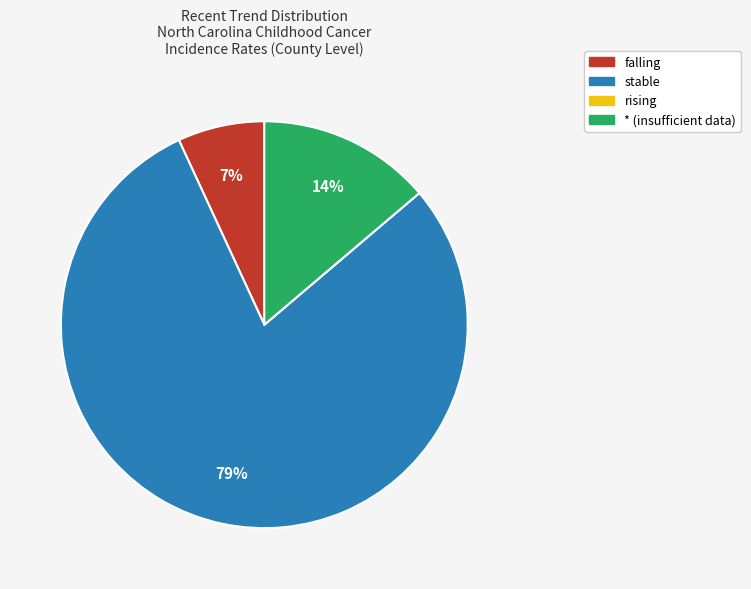

Is there any slice that represents more than half of the pie?

Yes